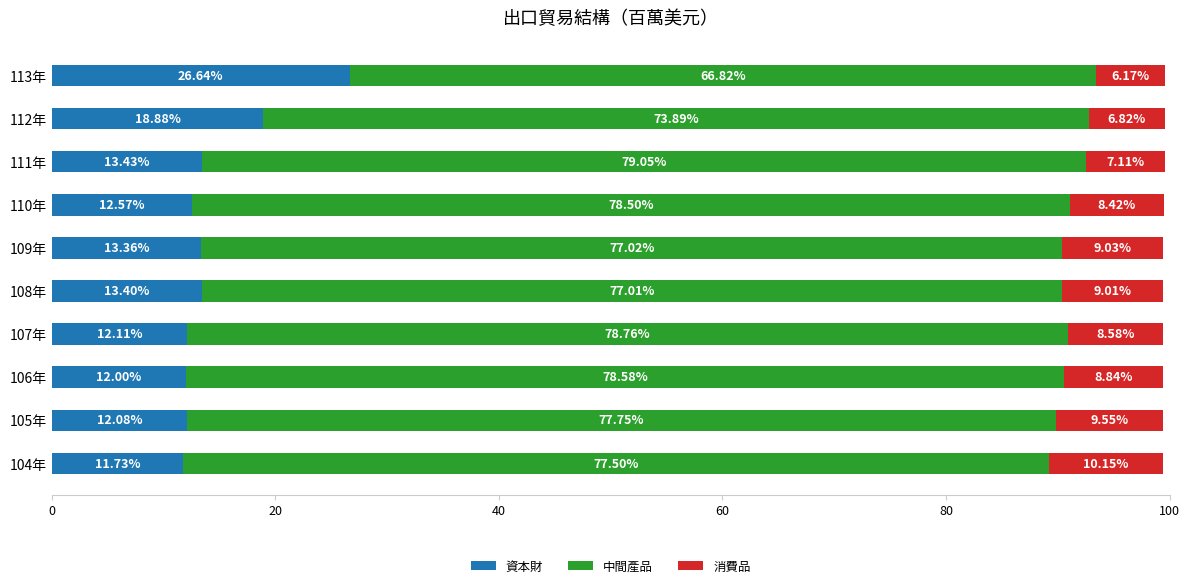

What is the total value across all series at 113年?

99.6